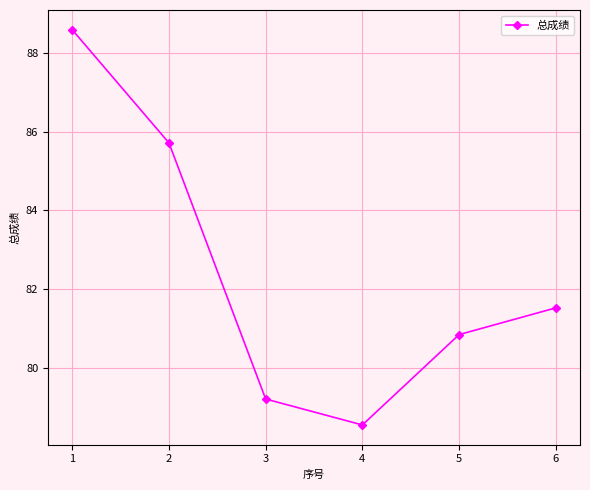

What is the difference between the second highest and second lowest values?

6.5